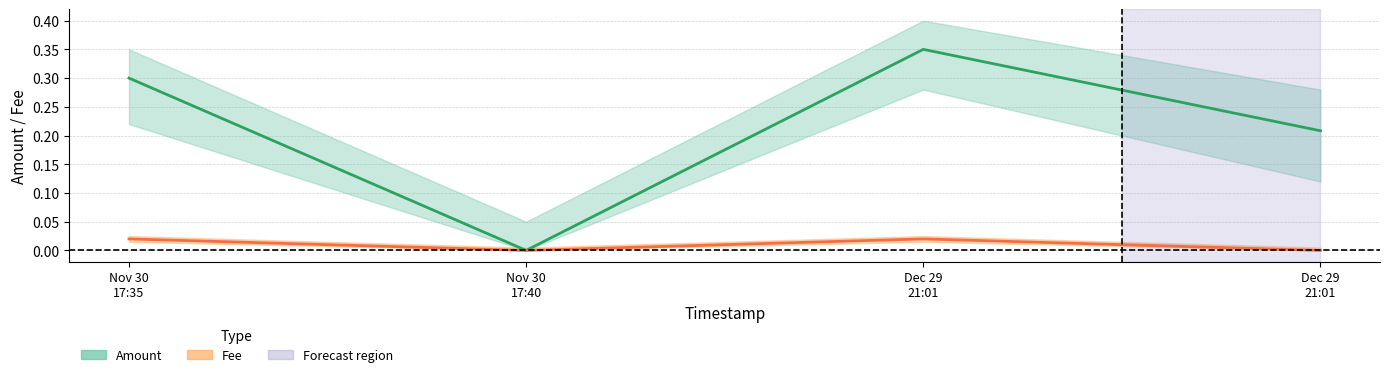

How many interior local valleys does the Amount series have?

1